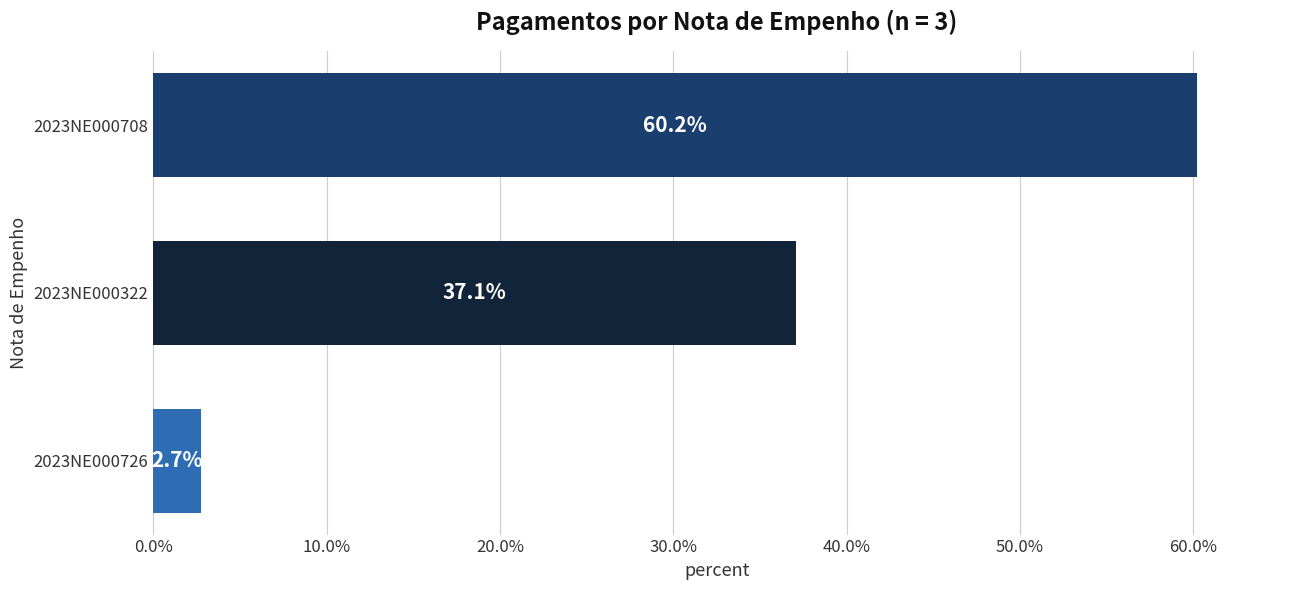

Is it true that the value at 2023NE000322 is 37.1?

True